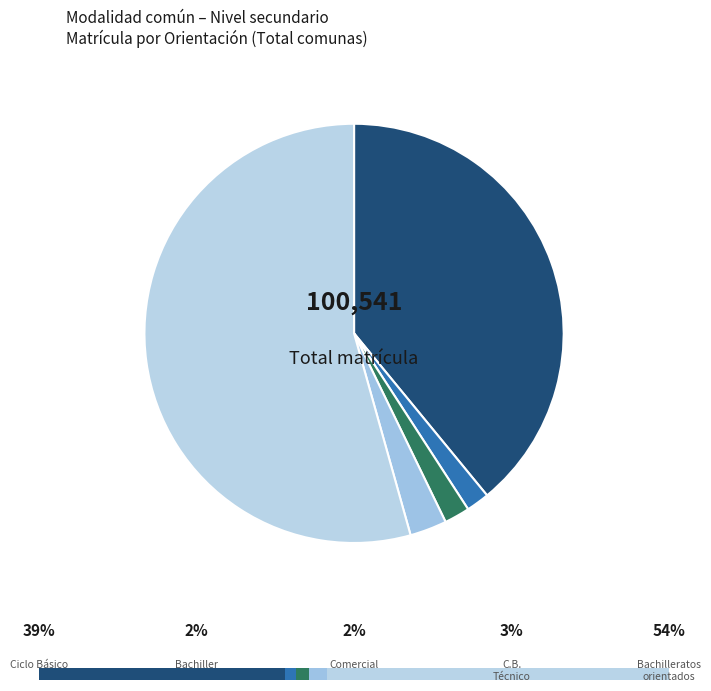

True or false: Bachilleratos orientados accounts for 54% of the total.

True